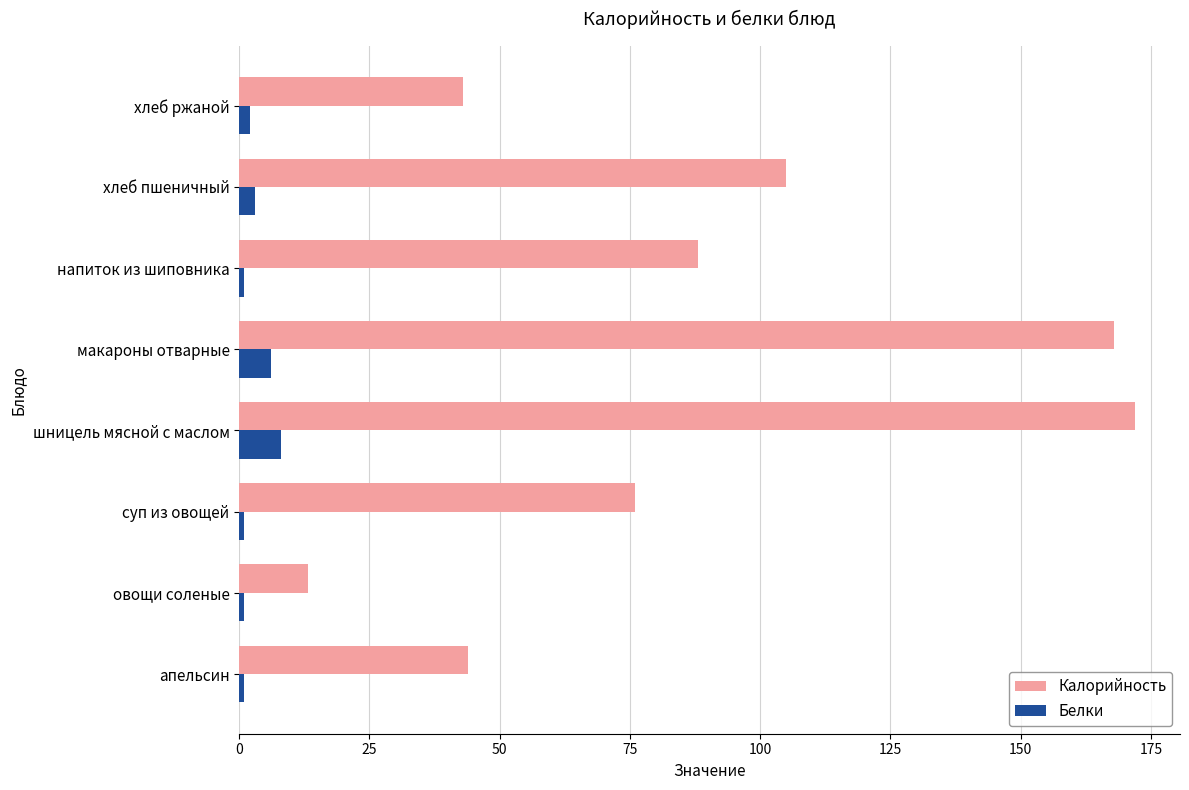

Between шницель мясной с маслом and напиток из шиповника, which series saw the biggest shift?

Калорийность